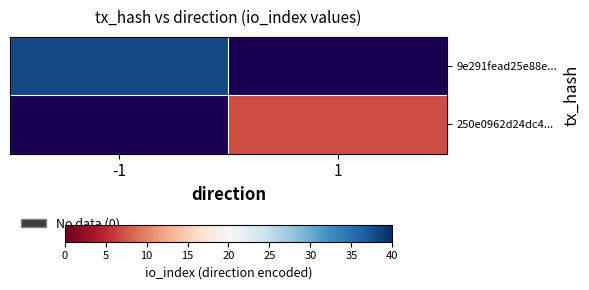

How many values in 9e291fead25e88e... are above zero?

1